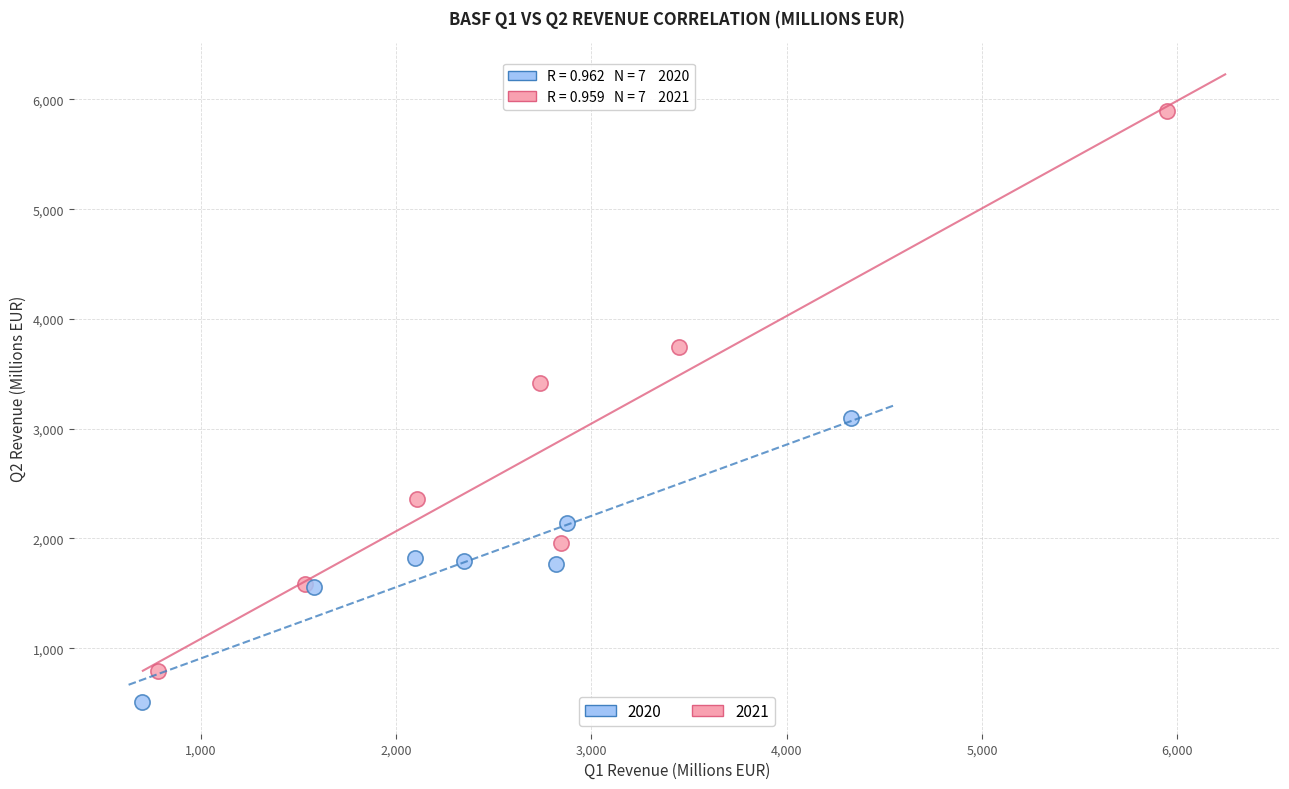

Which series has the widest spread of Y values?

2021